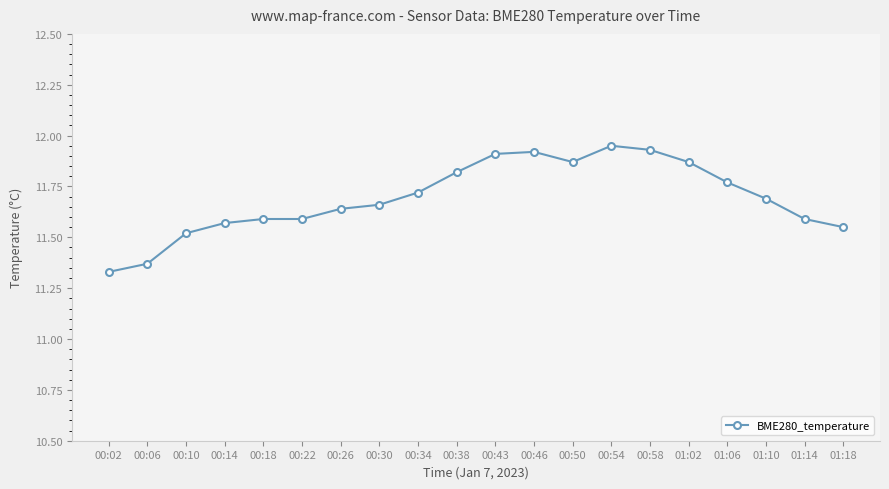

Which has a higher value, 01:14 or 00:54?

00:54